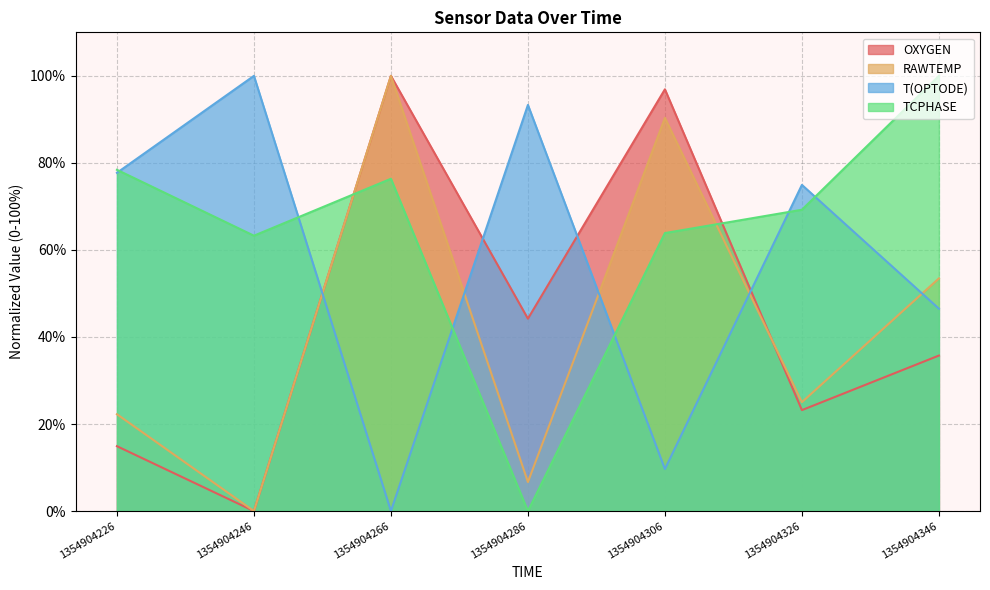

What is the difference between the maximum and second lowest values in the TCPHASE series?

36.7